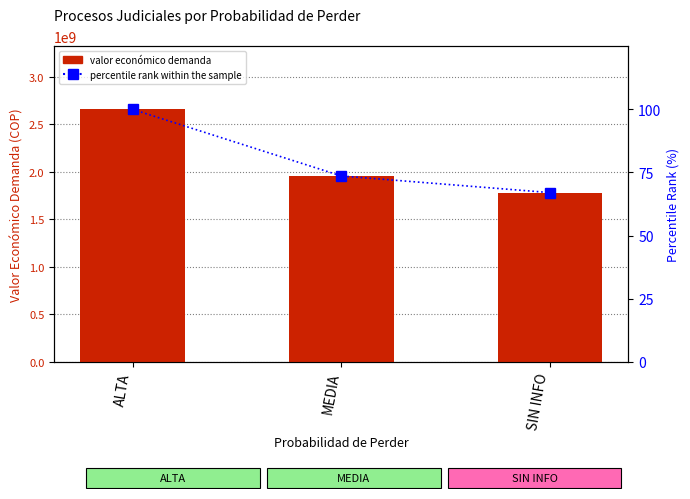

How many series are shown in this chart?

2